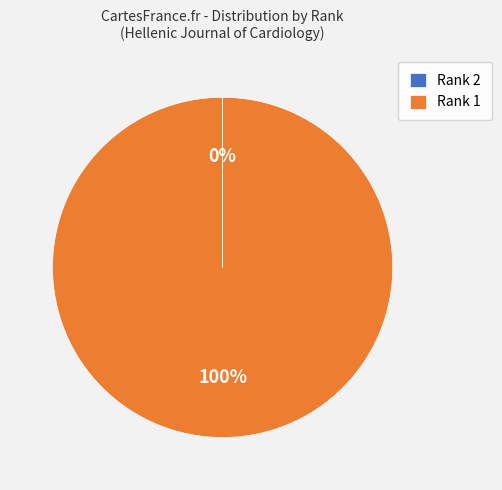

Does Rank 1 represent more than half of the total?

Yes